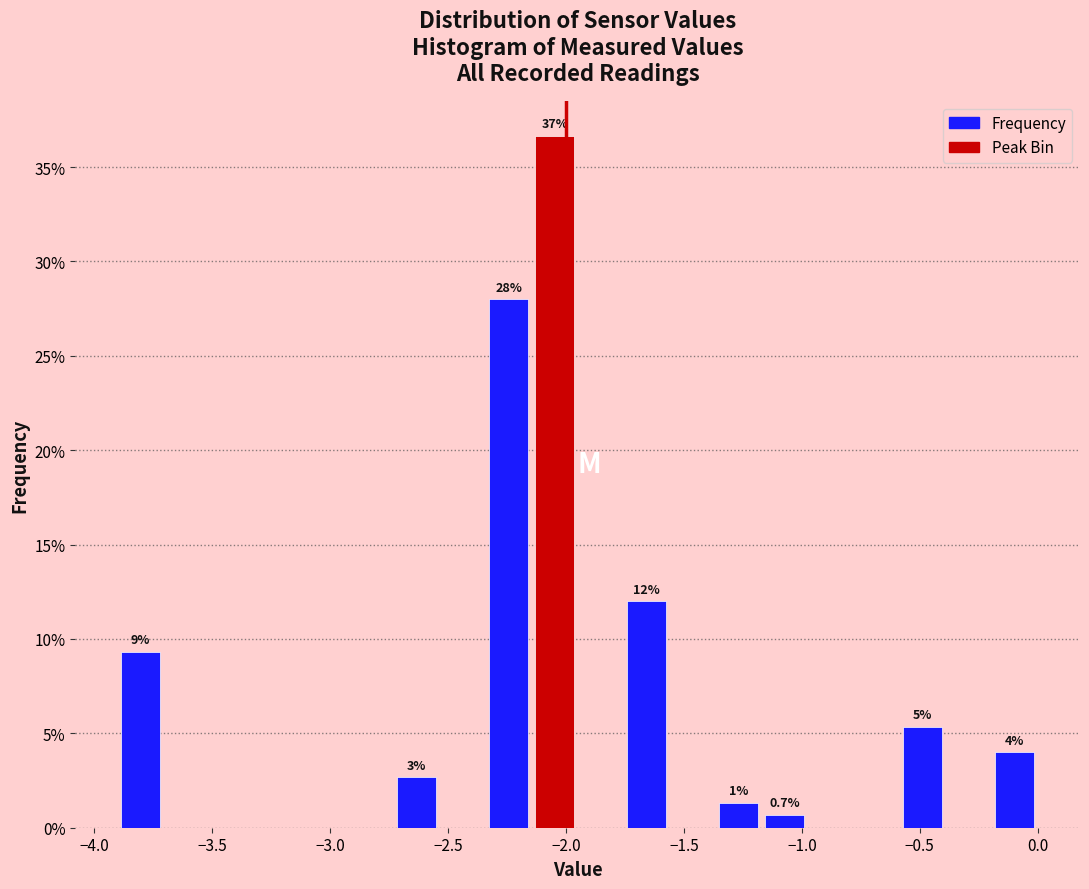

Around what value on the x-axis is the tallest bar? Give the approximate position of its centre, as read against the axis.

-2.05